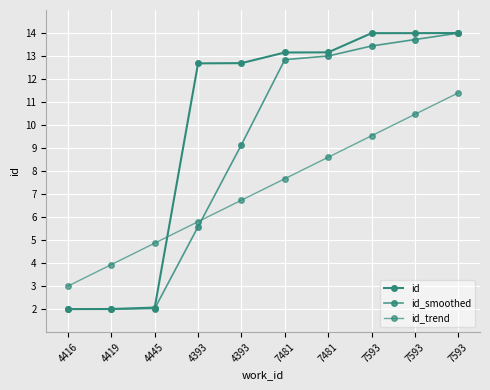

What is the label of the 10th point from the left?

7593